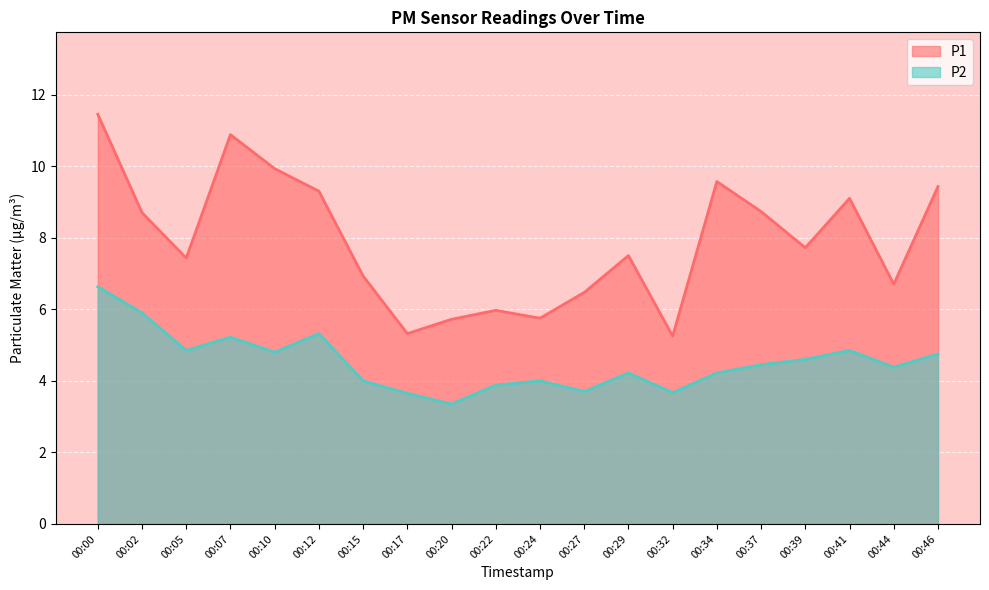

Rank the series by their average value, from lowest to highest.

P2, P1